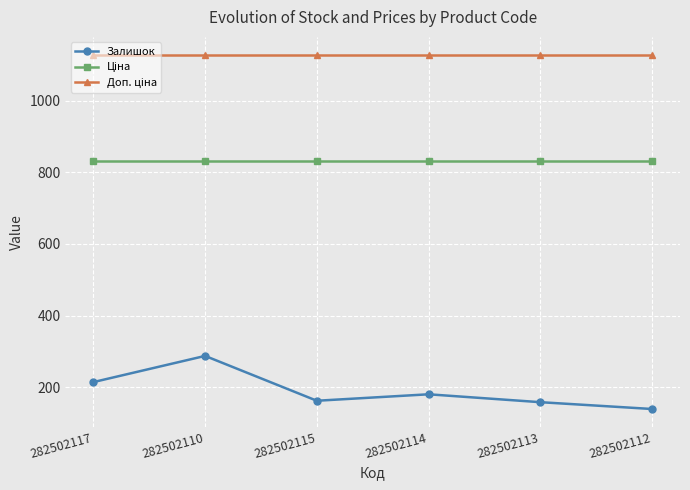

What is the greatest value displayed?

1128.0